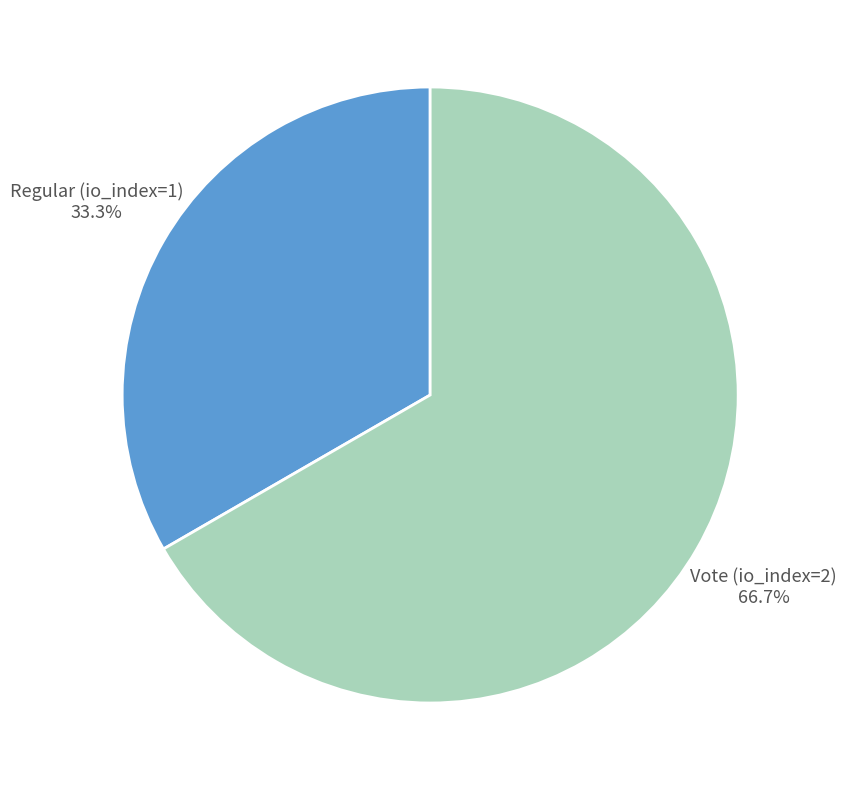

To the nearest percent, what portion does Vote (io_index=2) represent?

67%